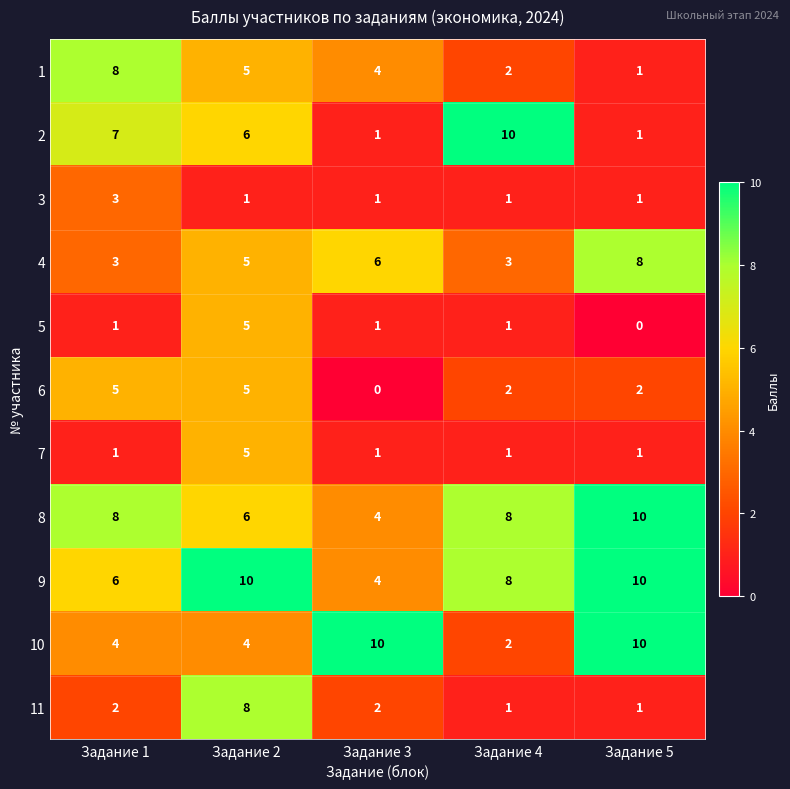

Which series has the largest total across all categories?

9